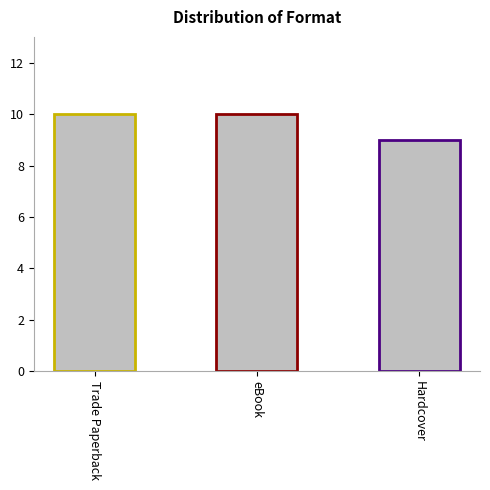

Are the bars horizontal?

No